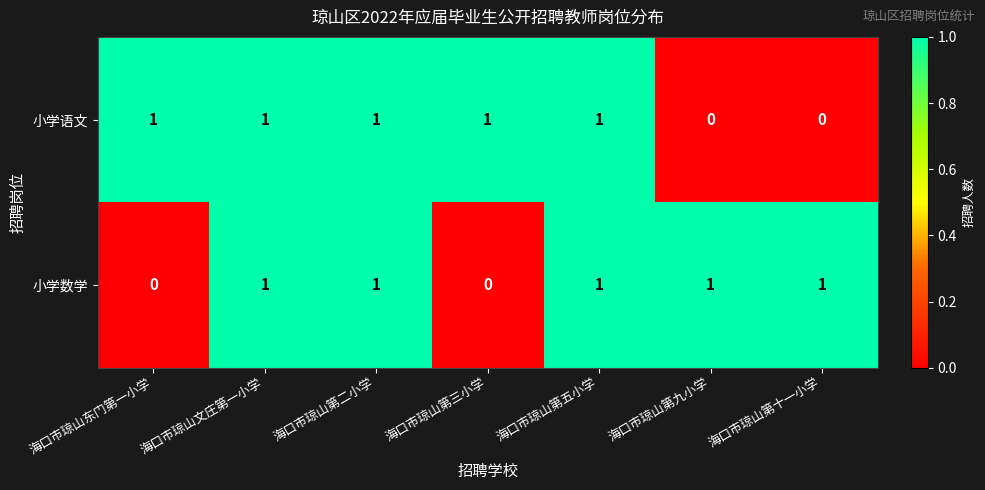

At how many categories does at least one series exceed 0?

7